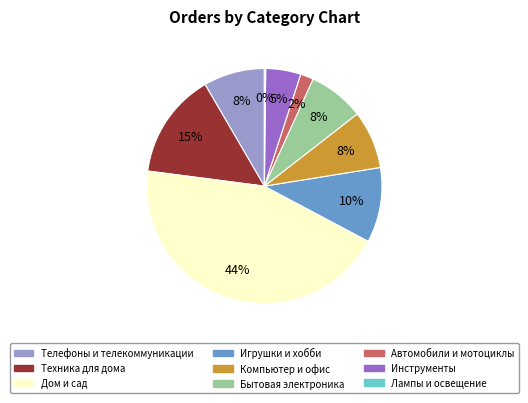

To the nearest percent, what is the average slice percentage?

11%